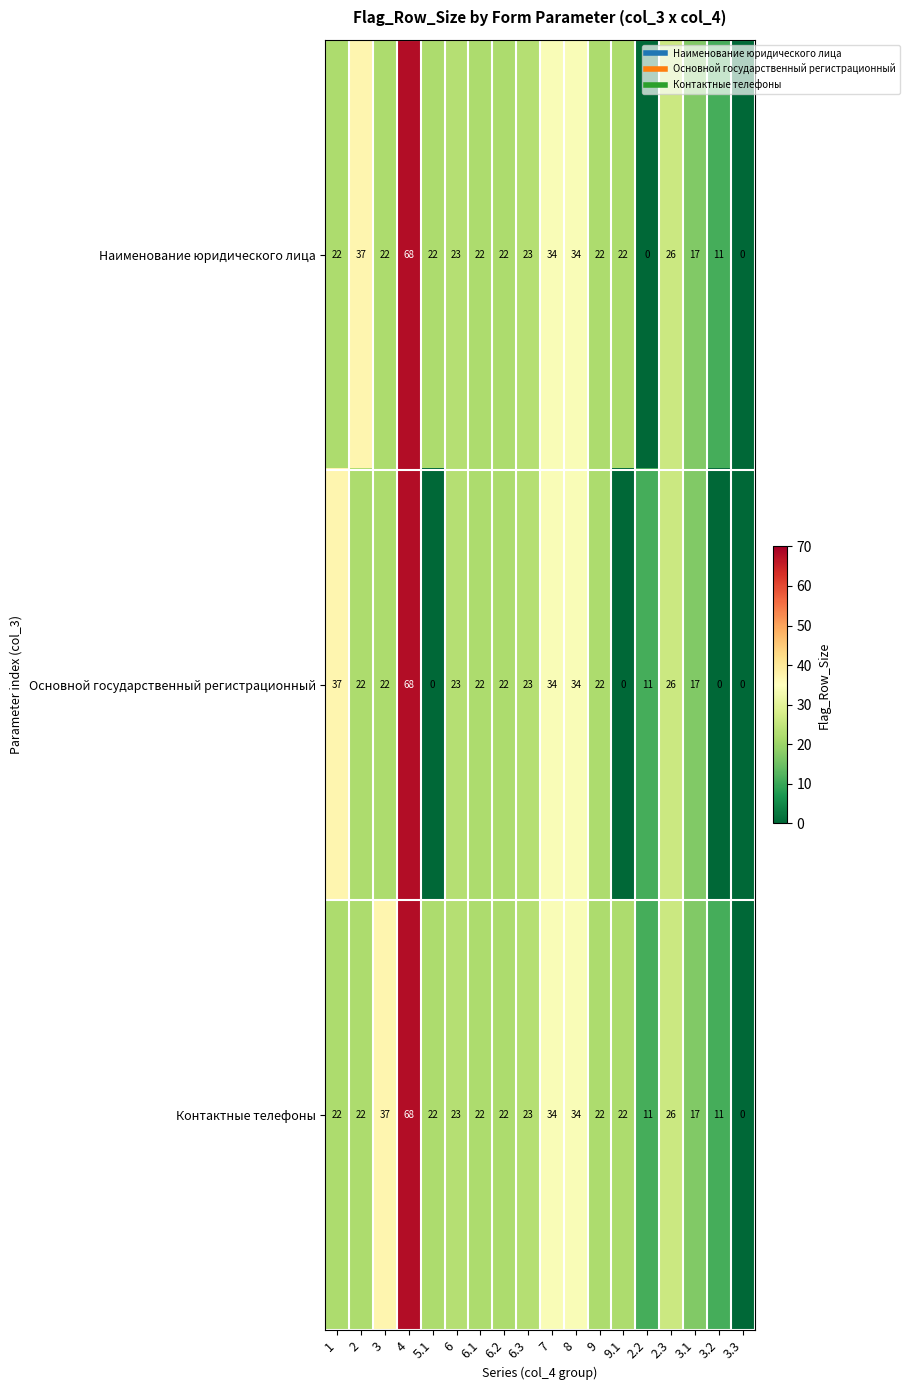

Rank the series by their average value, from highest to lowest.

Контактные телефоны, Наименование юридического лица, Основной государственный регистрационный